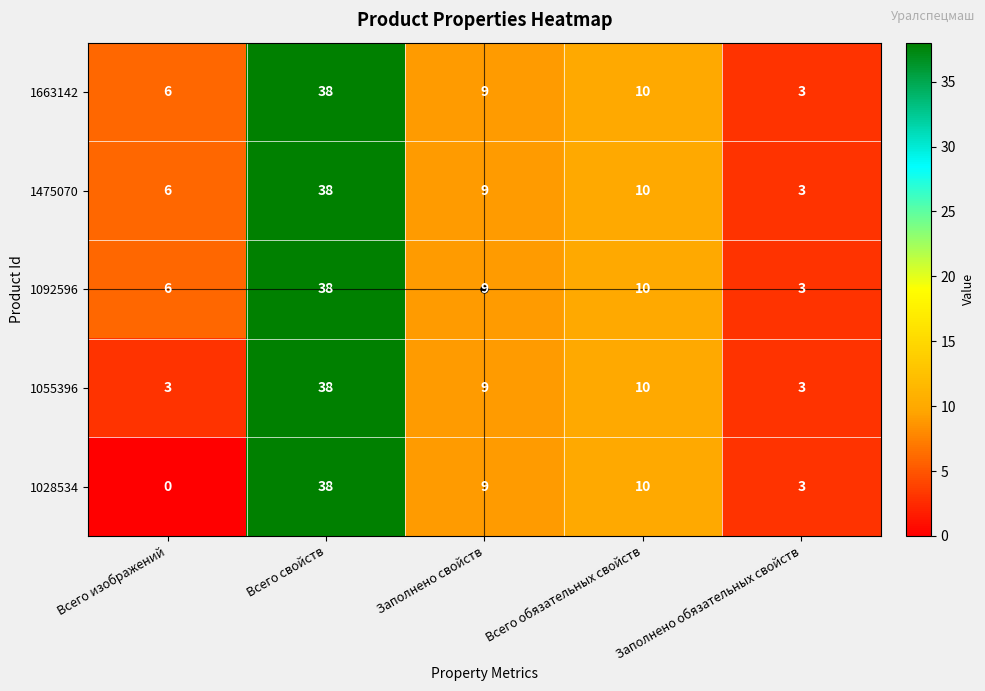

Count the number of data series in this chart.

5